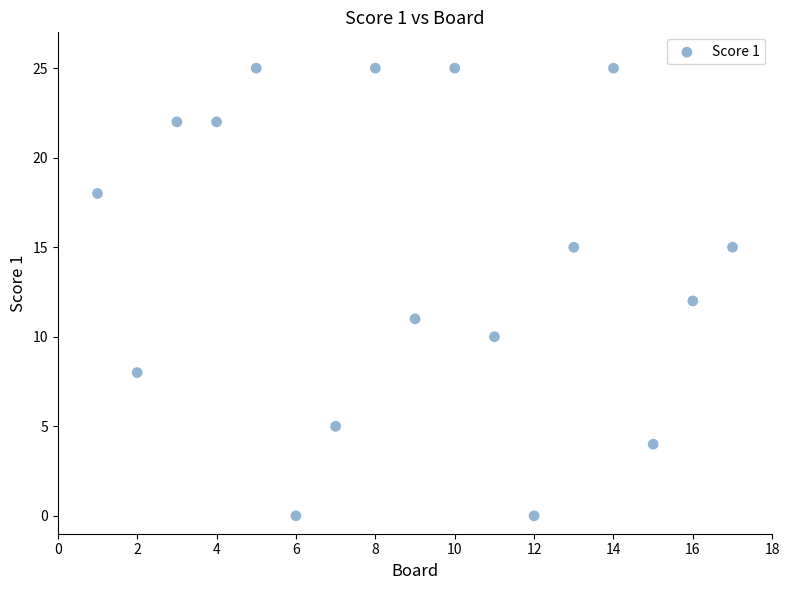

What is the range of X values (max minus min)?

16